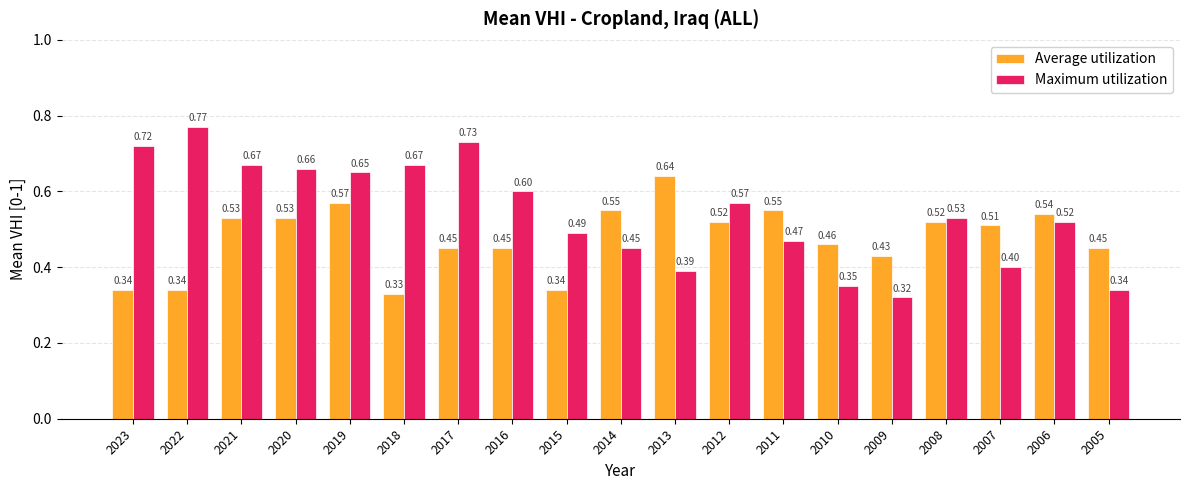

List the series in order of their overall mean, highest first.

Maximum utilization, Average utilization